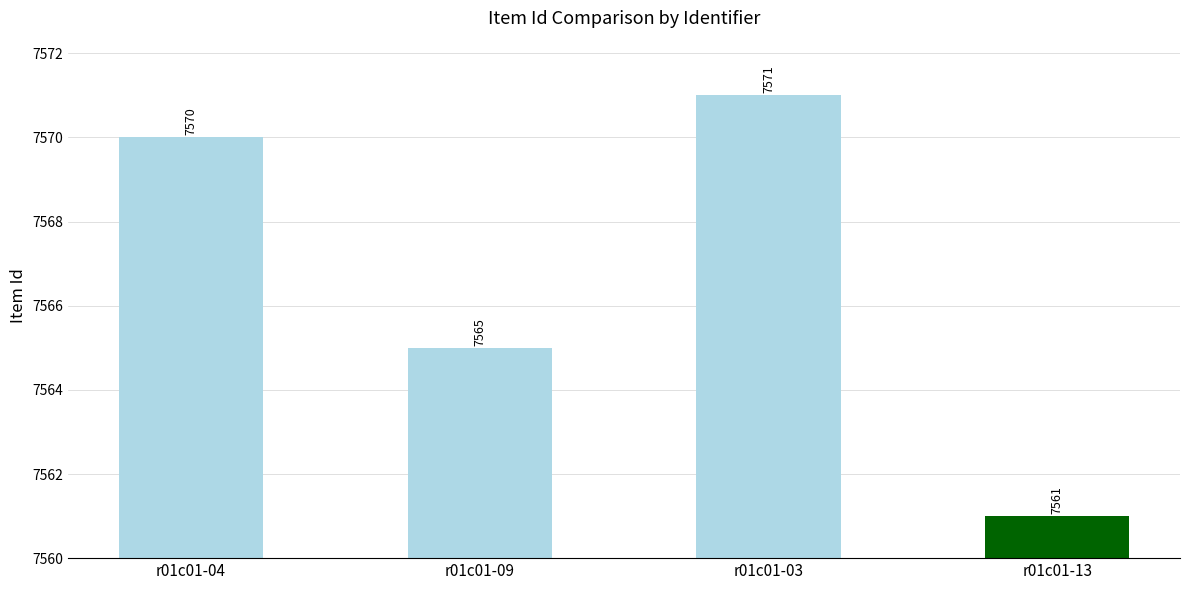

How many values are between 7565 and 7571?

3